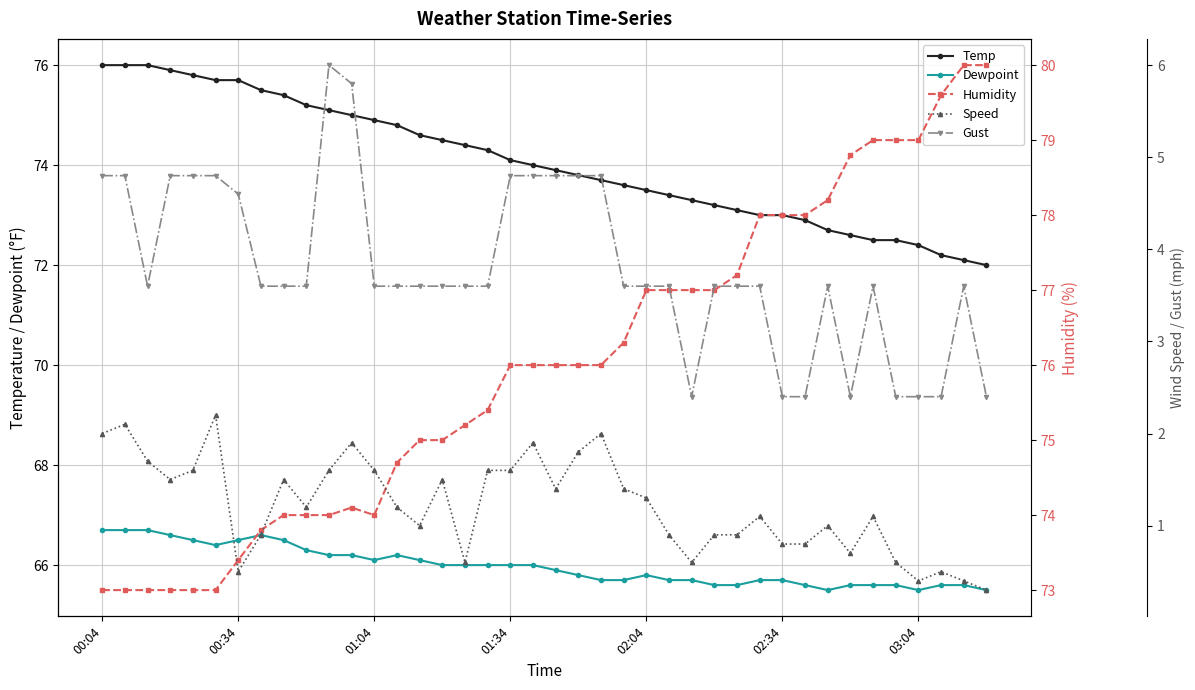

What is the difference between the maximum and minimum values in the Temp series?

4.0